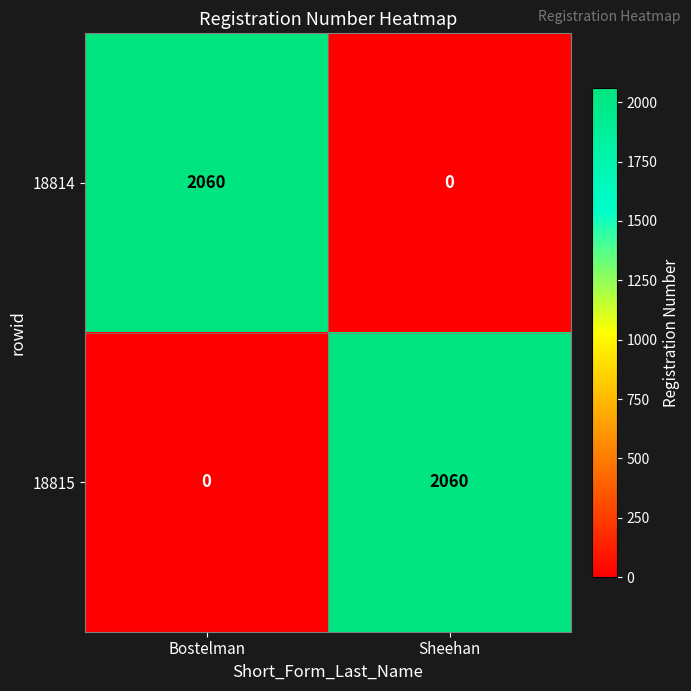

Is it true that 18814 equals 3502 at Bostelman?

False